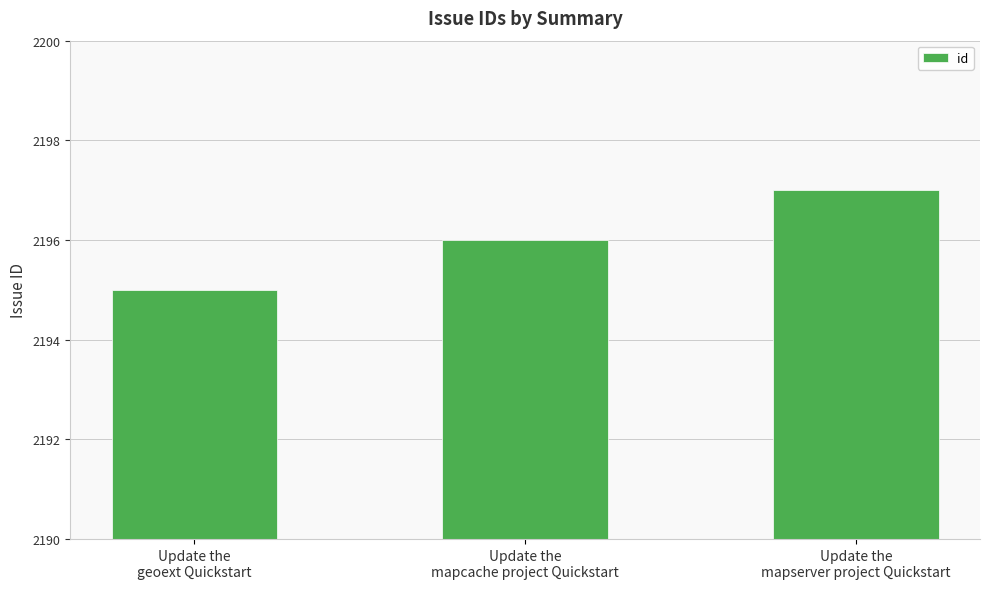

How many values are between 2195 and 2197?

3